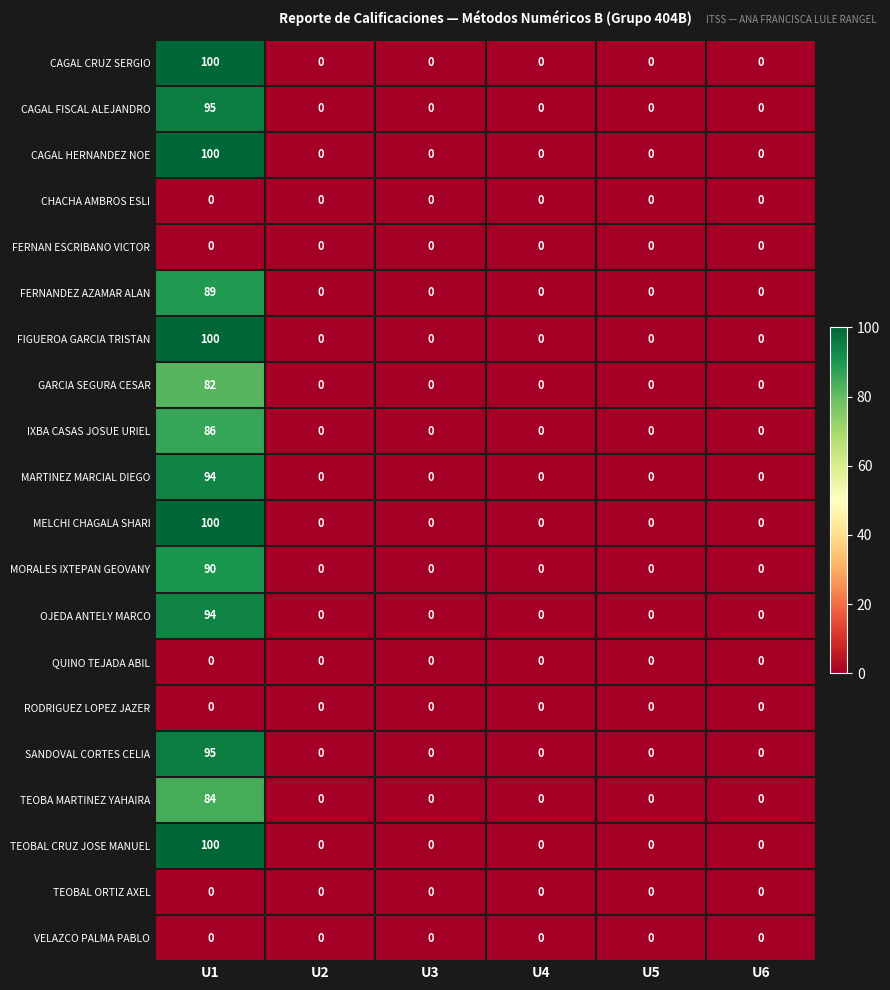

What is the difference between the maximum and minimum values in the FERNANDEZ AZAMAR ALAN series?

89